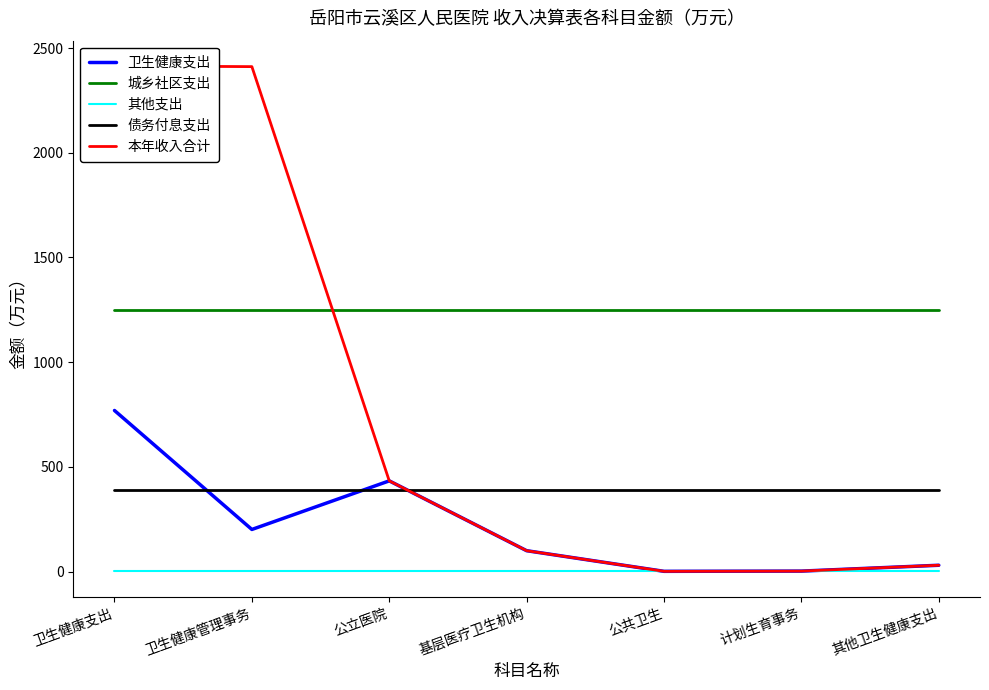

How many categories are shown in the chart?

7